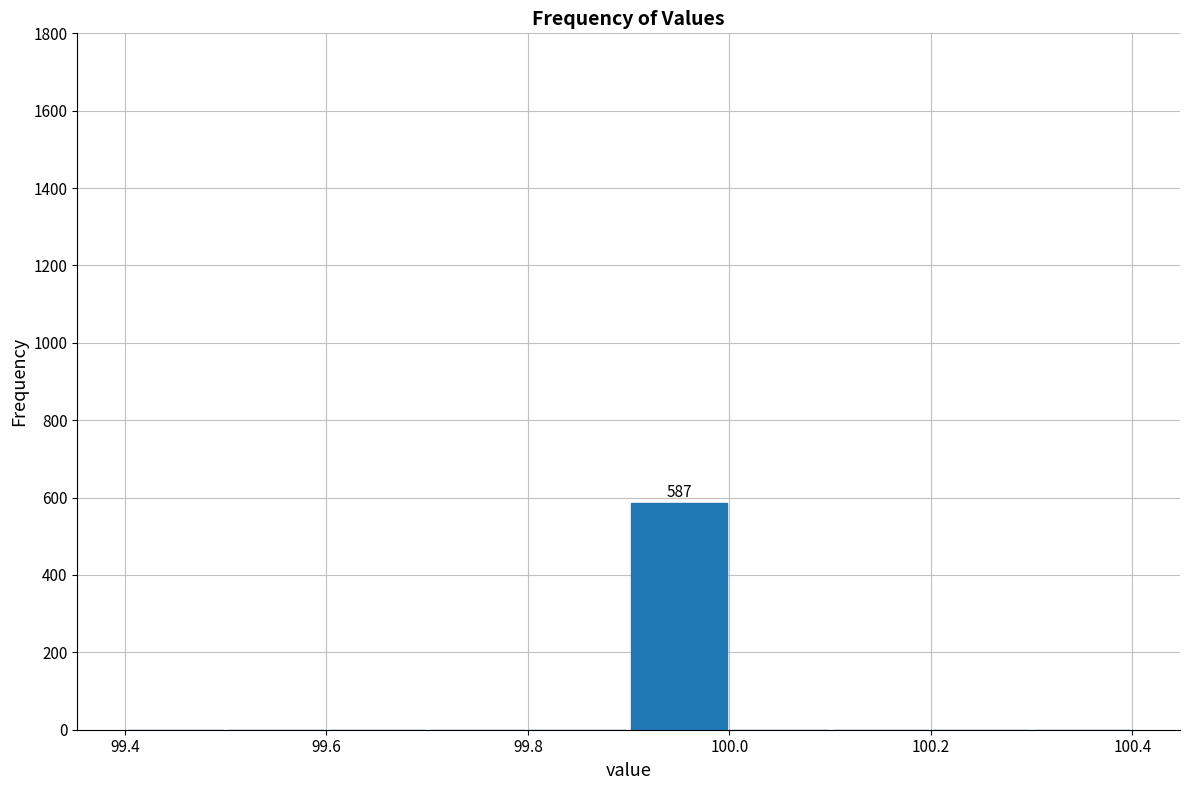

Over which range of the x-axis is the bar tallest?

99.9 to 100.0